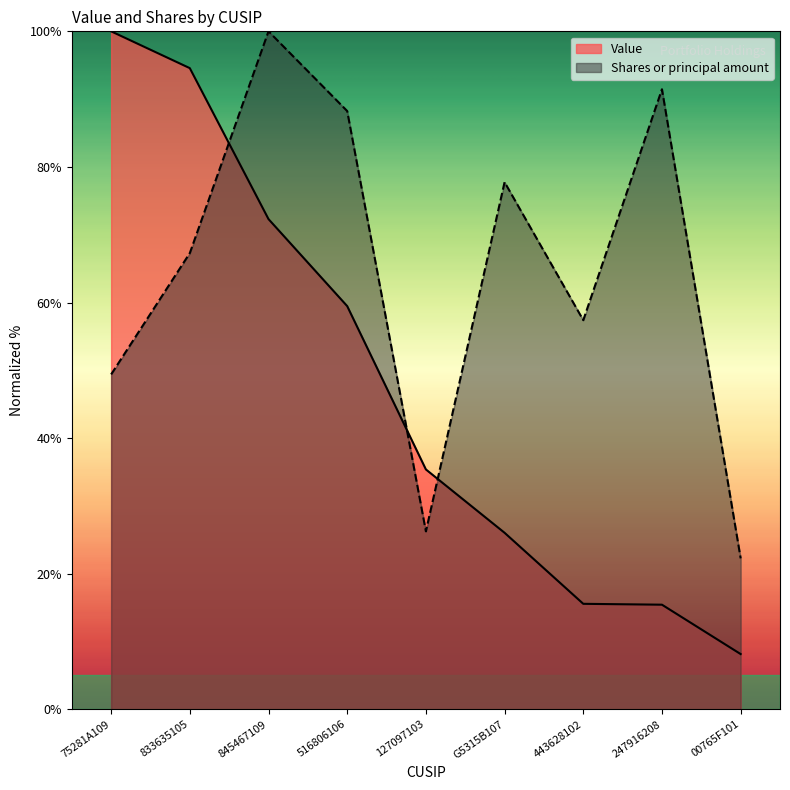

How many intersections are there between Value and Shares or principal amount?

3